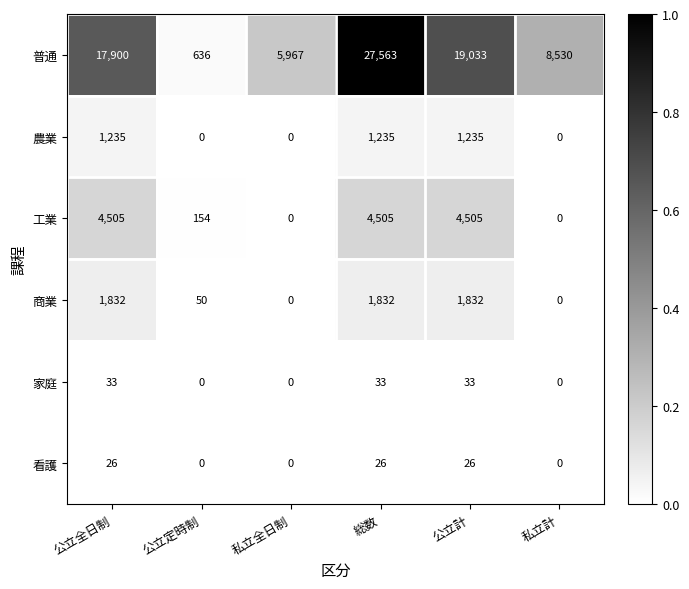

What is the difference between the maximum and minimum values in the 普通 series?

26927